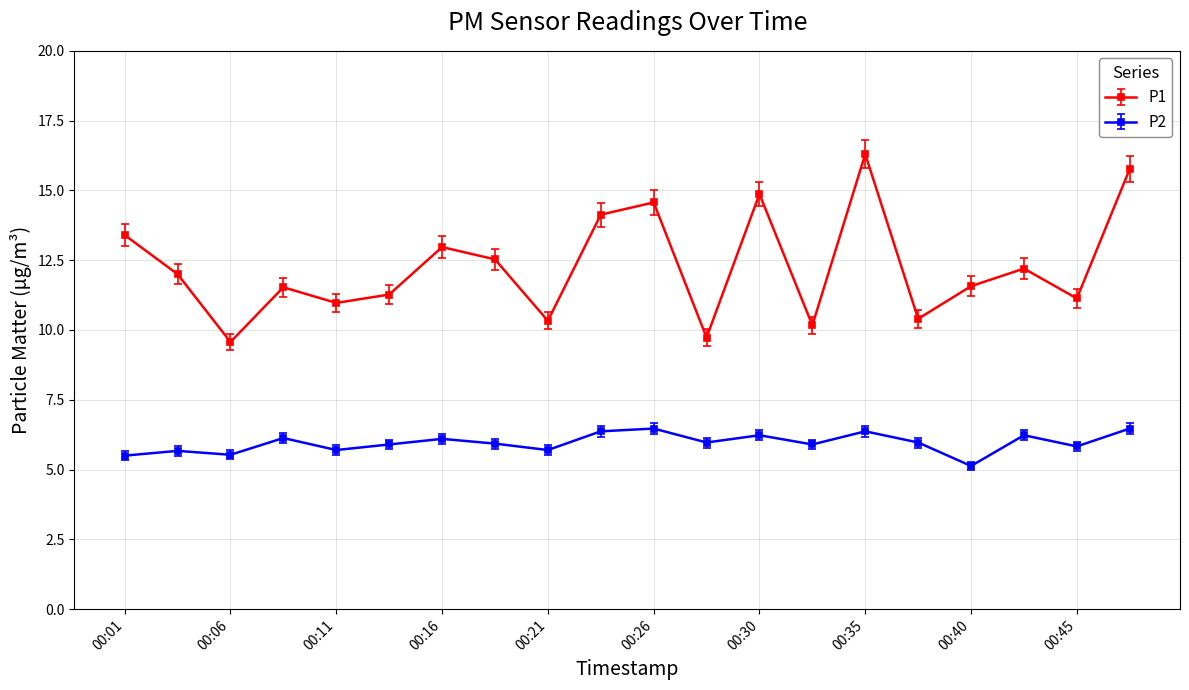

True or false: P2 and P1 intersect in this chart.

False